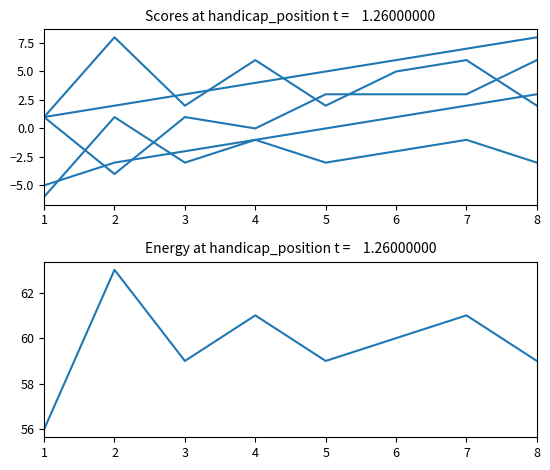

Reading left to right, what are all the values shown in this chart?

handicap_position_raw: 1	2	3	4	5	6	7	8
handicap_relative_round_score: -5	-3	-2	-1	0	1	2	3
handicap_starting_score_adjustment: 1	-4	1	0	3	3	3	6
position_raw: 1	8	2	6	2	5	6	2
event_relative_score: -6	1	-3	-1	-3	-2	-1	-3
event_total_score: 56	63	59	61	59	60	61	59